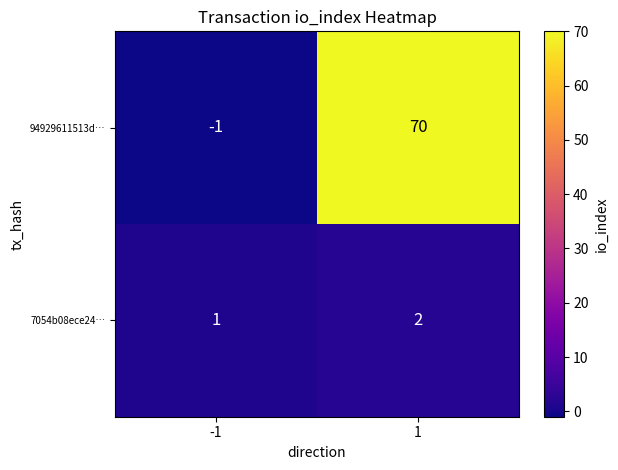

Reading left to right, transcribe all the data shown in this chart.

94929611513d…: -1	70
7054b08ece24…: 1	2